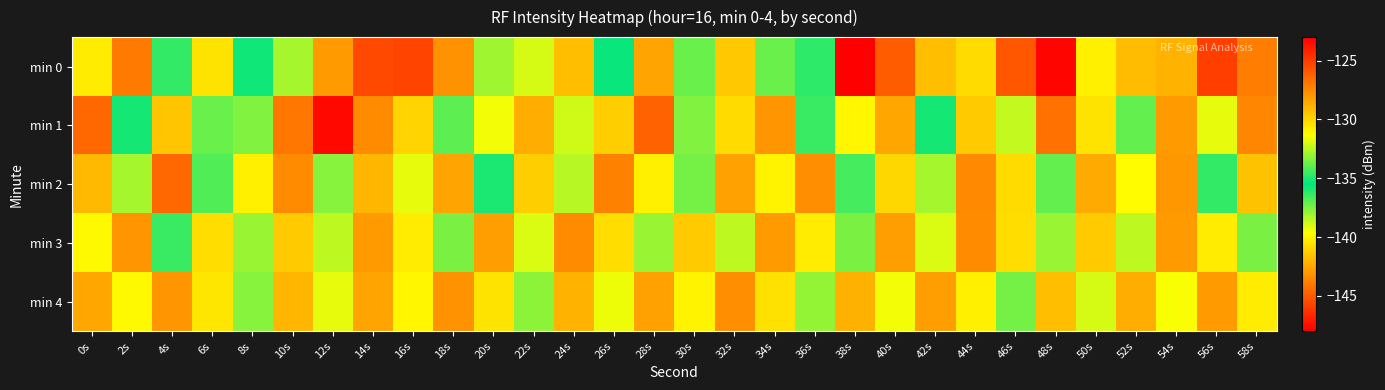

List the series in order of their peak value, highest first.

min 0, min 1, min 2, min 3, min 4